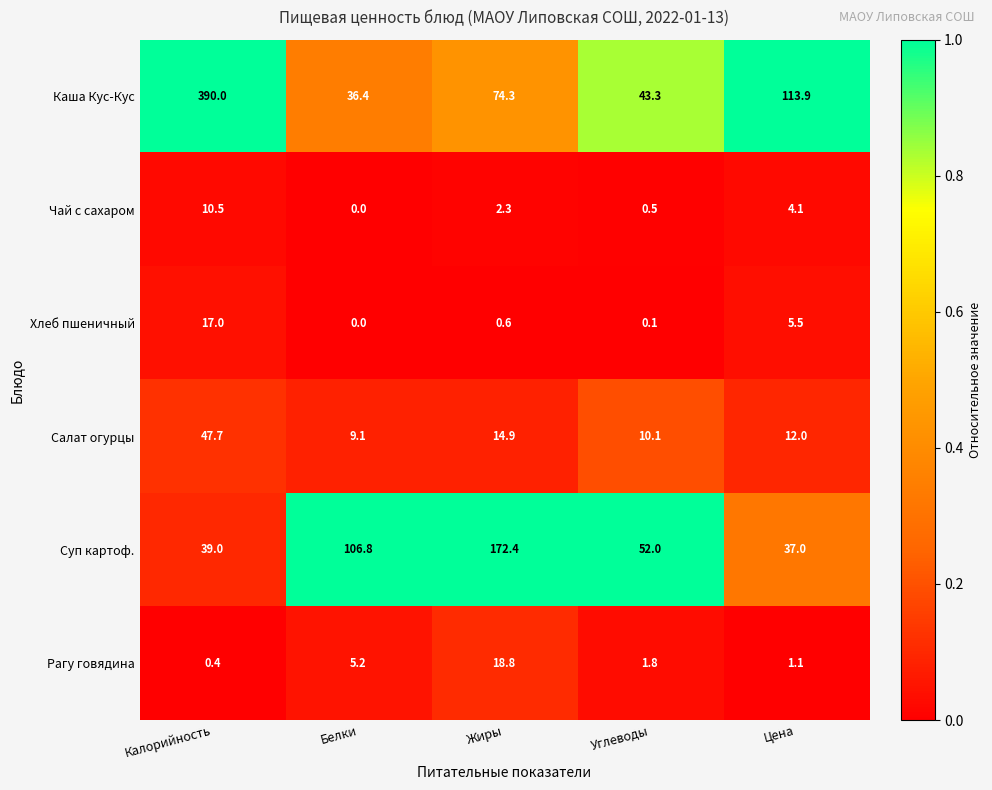

List the series in order of their peak value, lowest first.

Чай с сахаром, Хлеб пшеничный, Рагу говядина, Салат огурцы, Суп картоф., Каша Кус-Кус